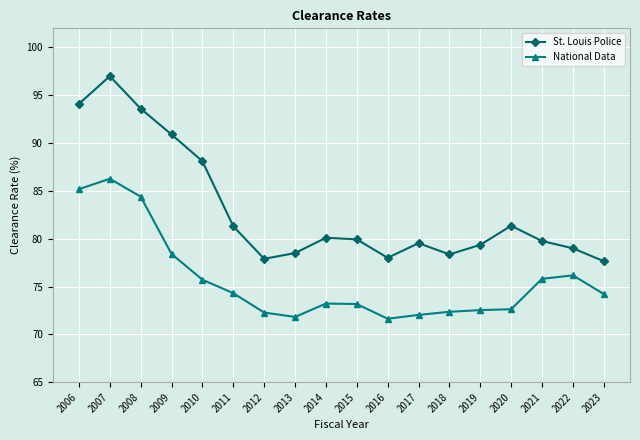

What is the difference between the second highest and second lowest values in the National Data series?

13.4